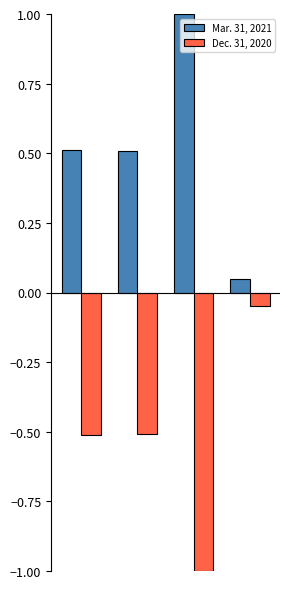

What is the difference between the maximum and second lowest values in the Mar. 31, 2021 series?

0.5